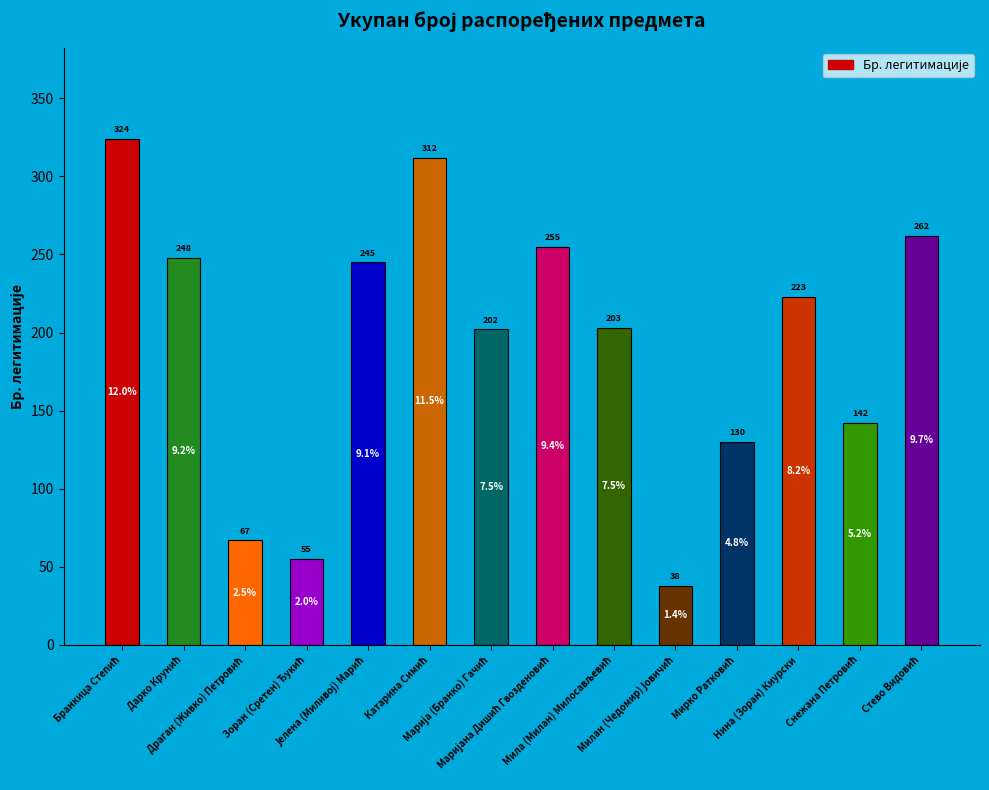

What is the sum of all values?

2706